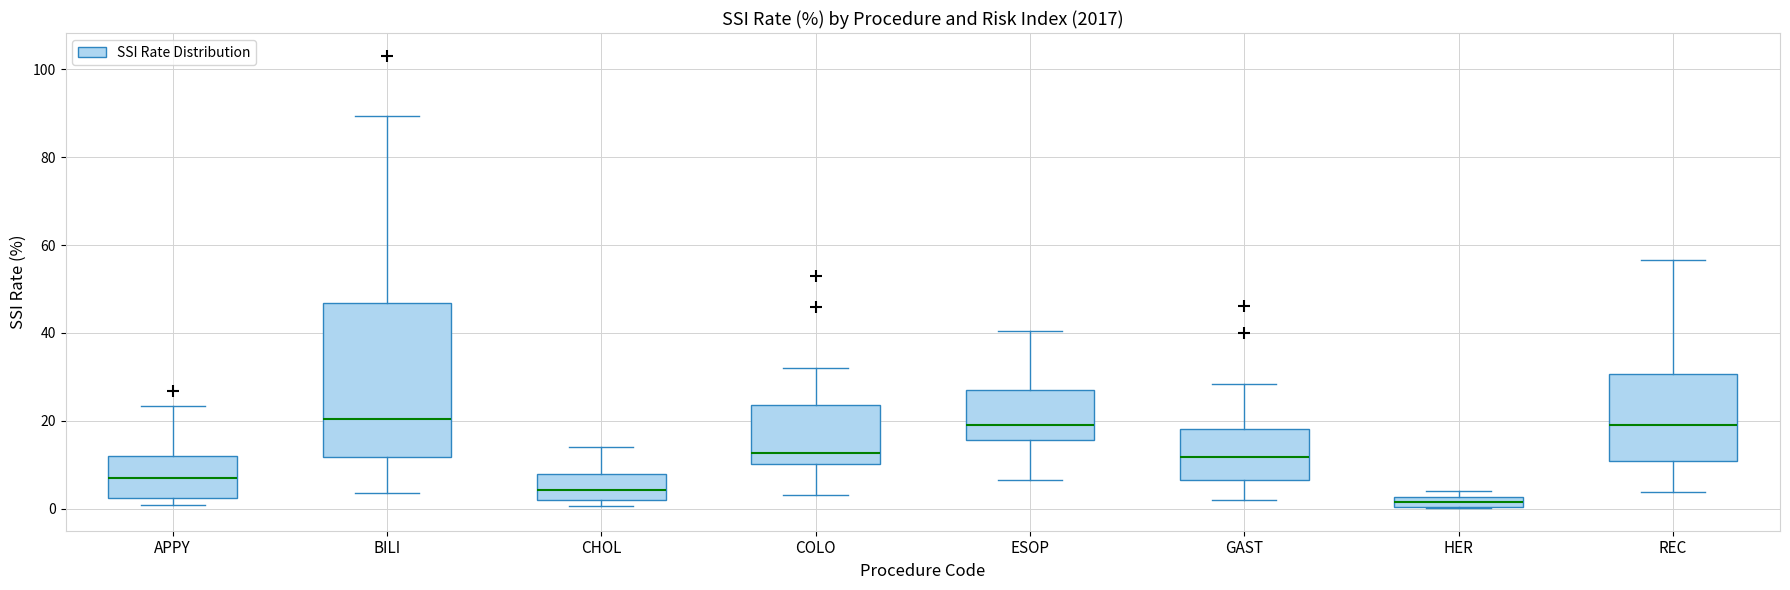

Which box has the lowest median line?

HER